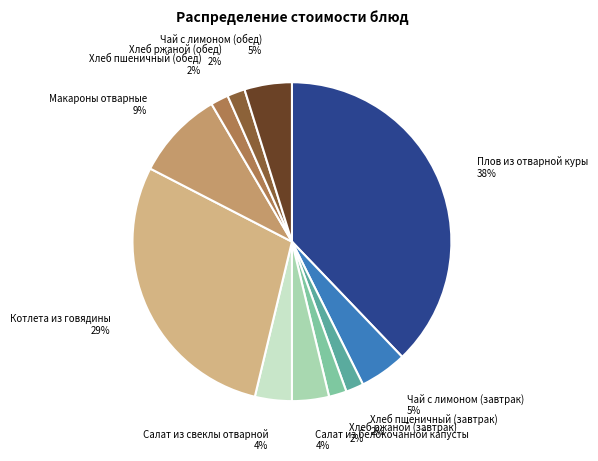

How many slices are in this pie chart?

11